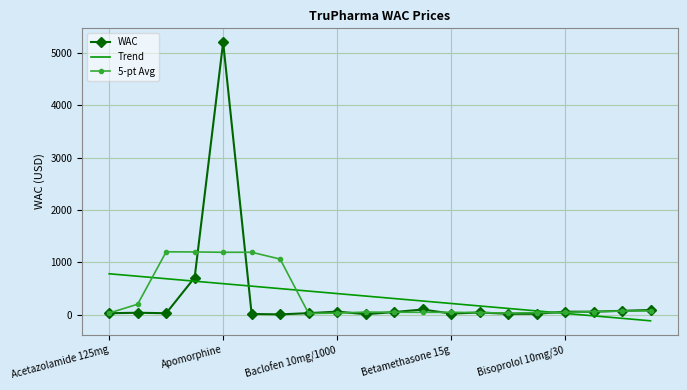

List the series in order of their peak value, highest first.

WAC, 5-pt Avg, Trend